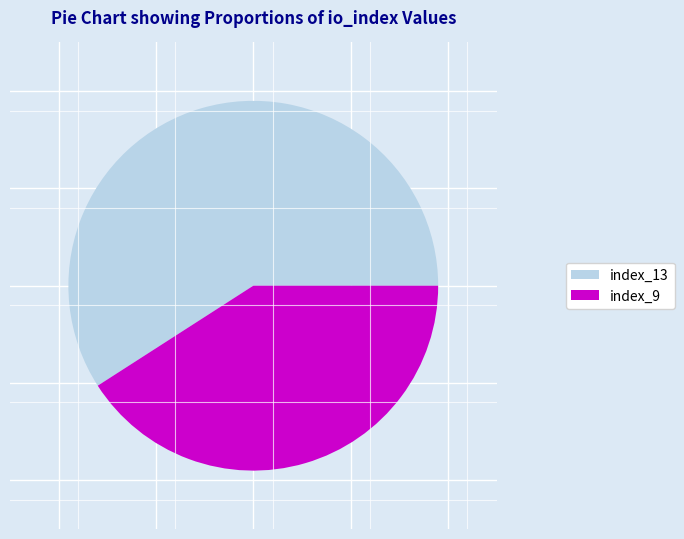

Is it true that index_9 is 41% of the pie?

True